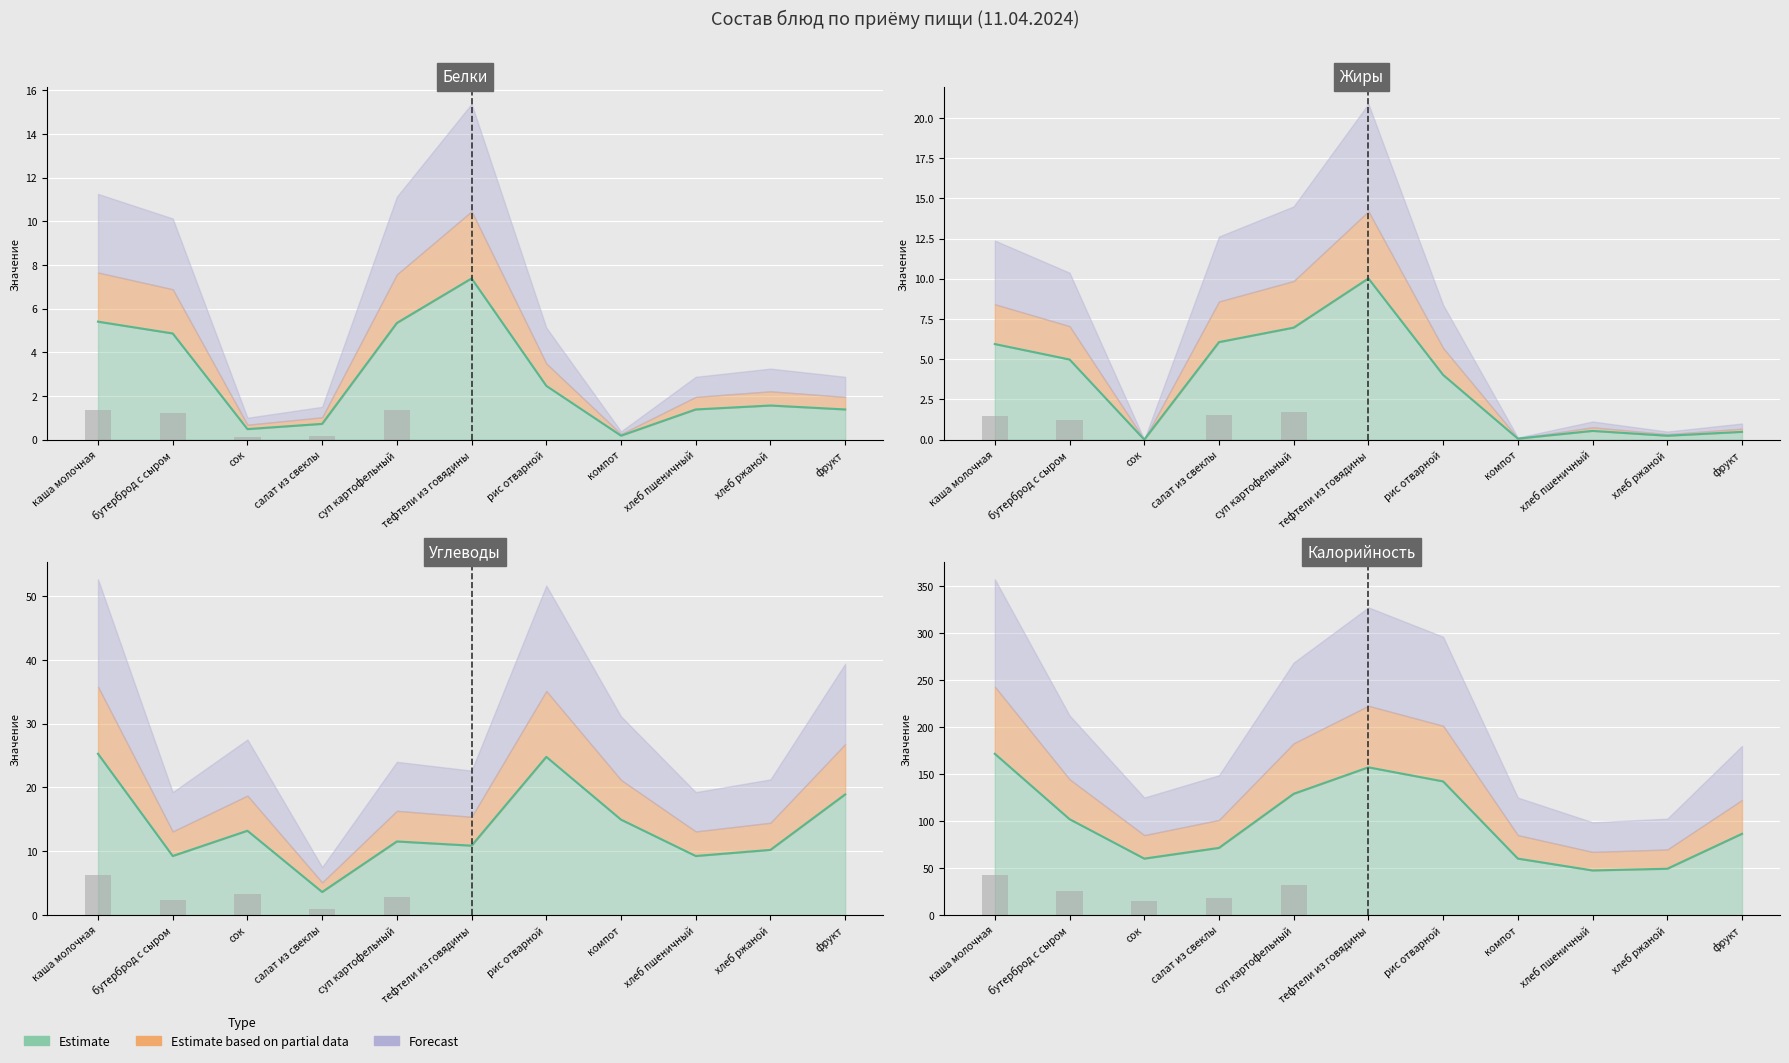

At which category is the sum across all series the highest?

каша молочная